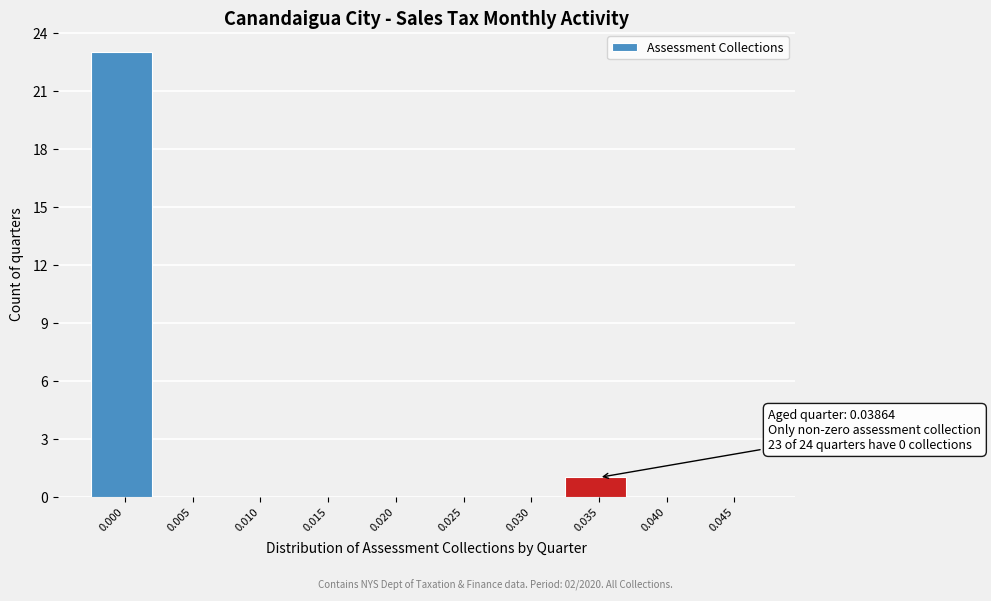

Reading left to right, transcribe all the data shown in this chart.

0.000=23	0.005=0	0.010=0	0.015=0	0.020=0	0.025=0	0.030=0	0.035=1	0.040=0	0.045=0